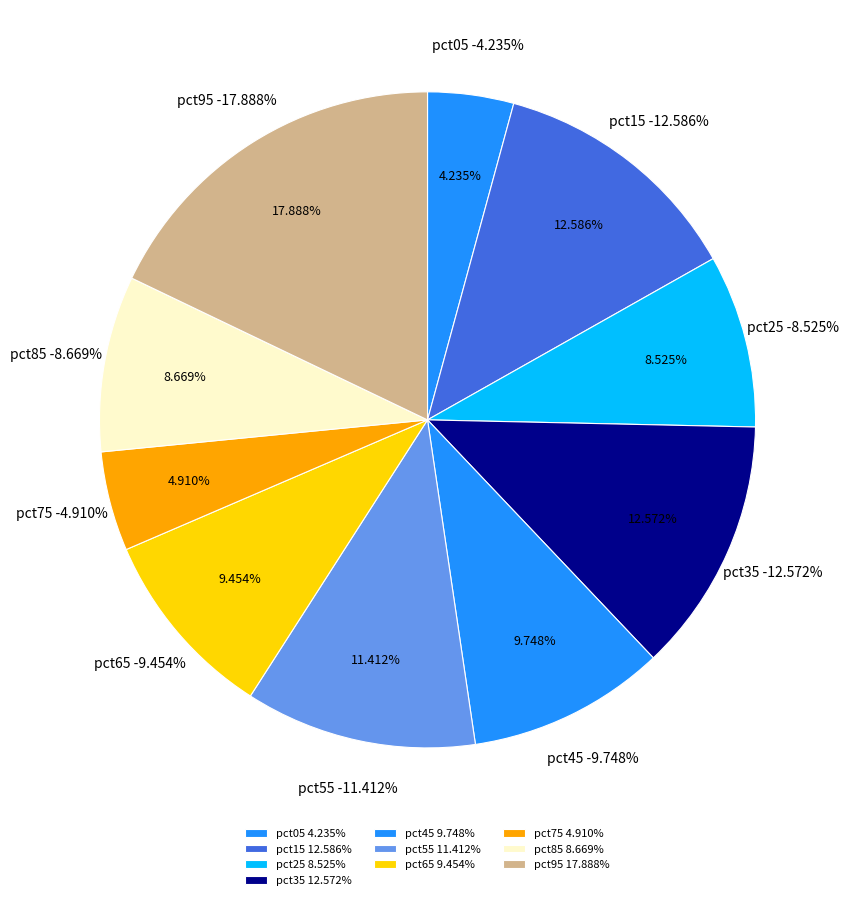

How many segments does this pie chart have?

10